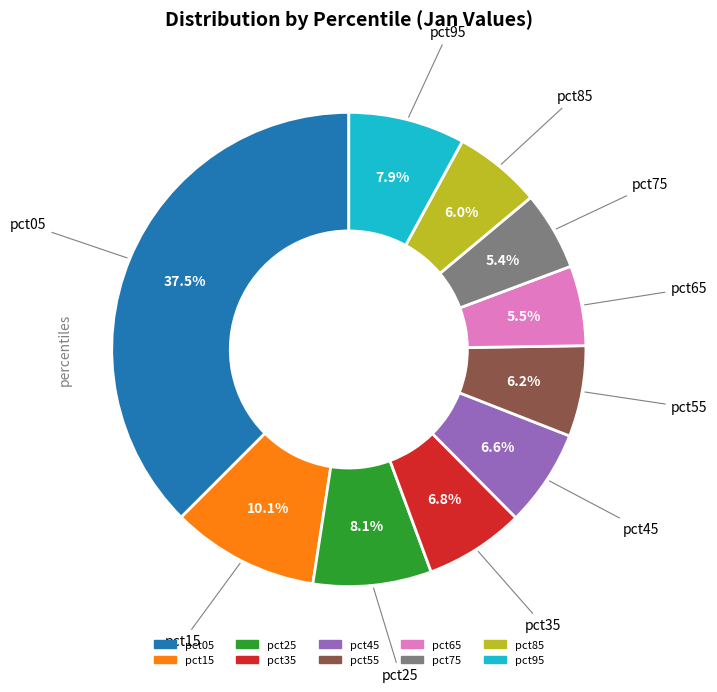

Which category has the biggest portion of the pie?

pct05